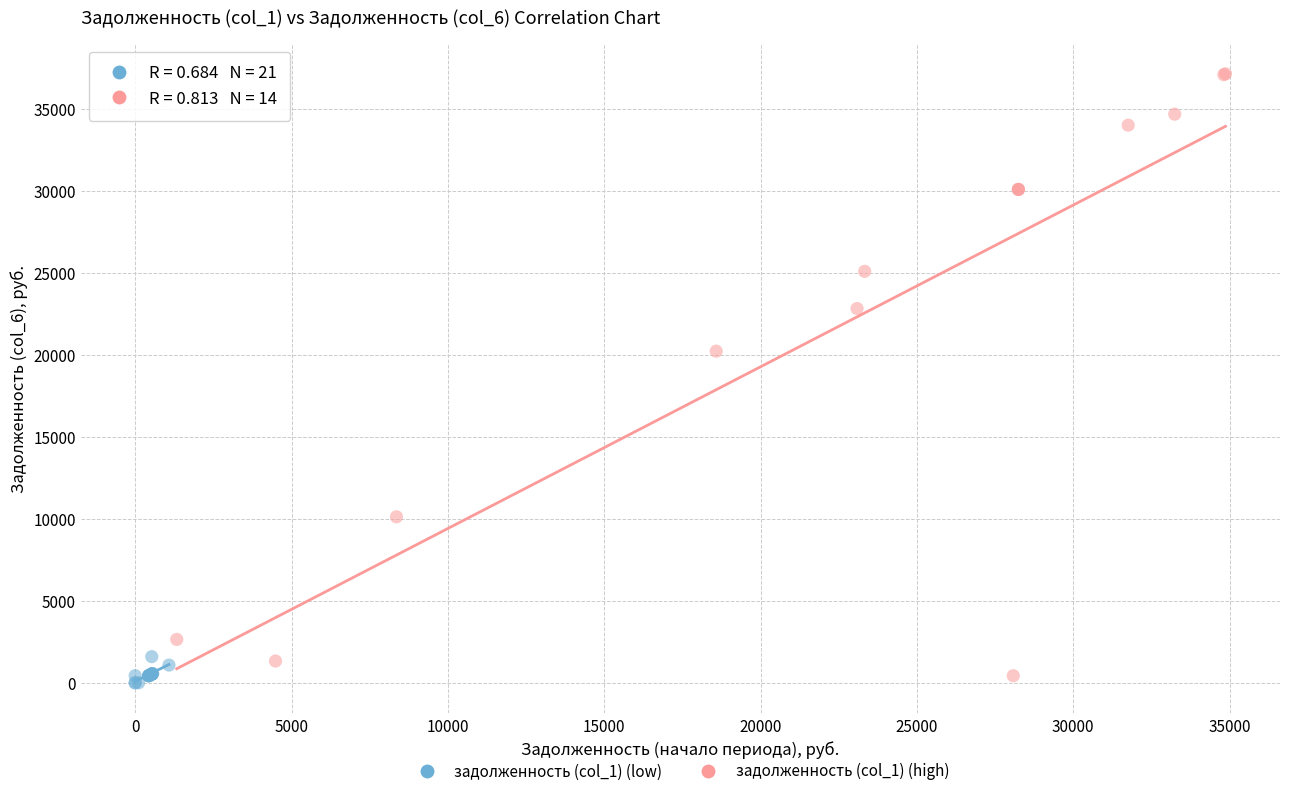

Which series reaches the maximum Y coordinate?

задолженность (col_1) (high)